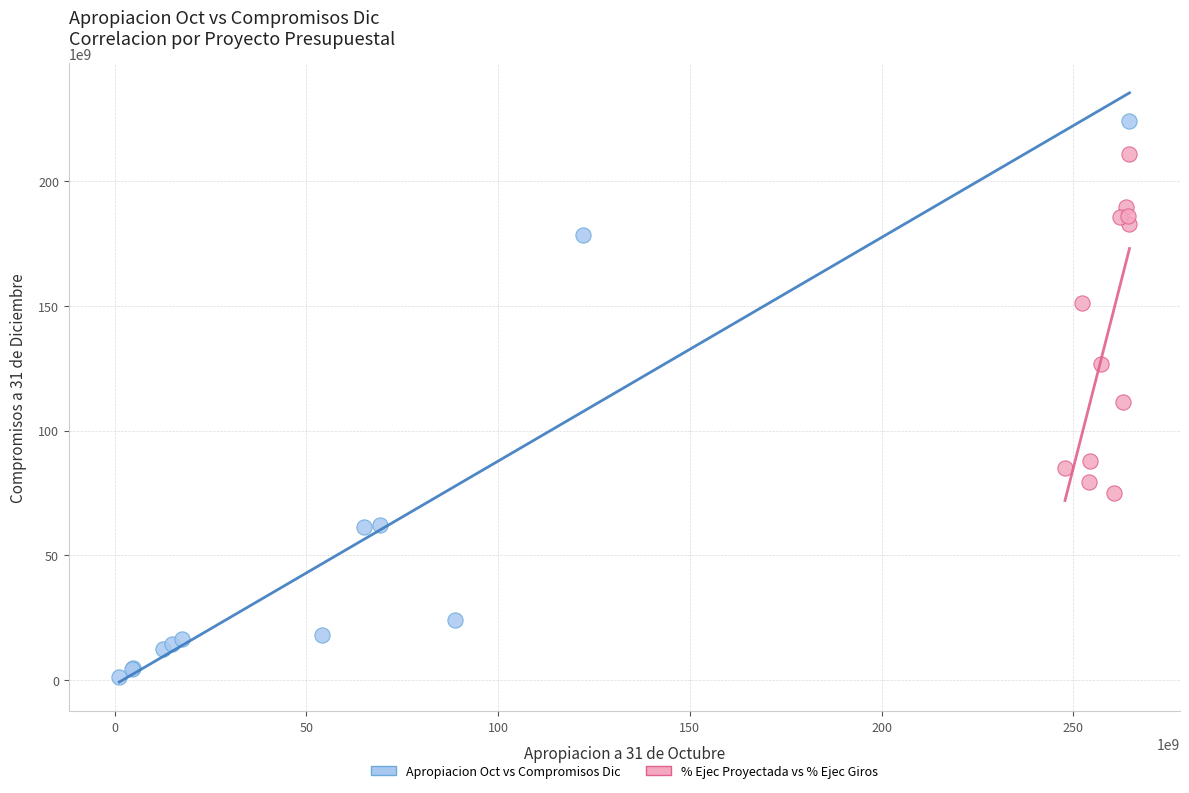

Which series contains the highest Y value?

Apropiacion Oct vs Compromisos Dic